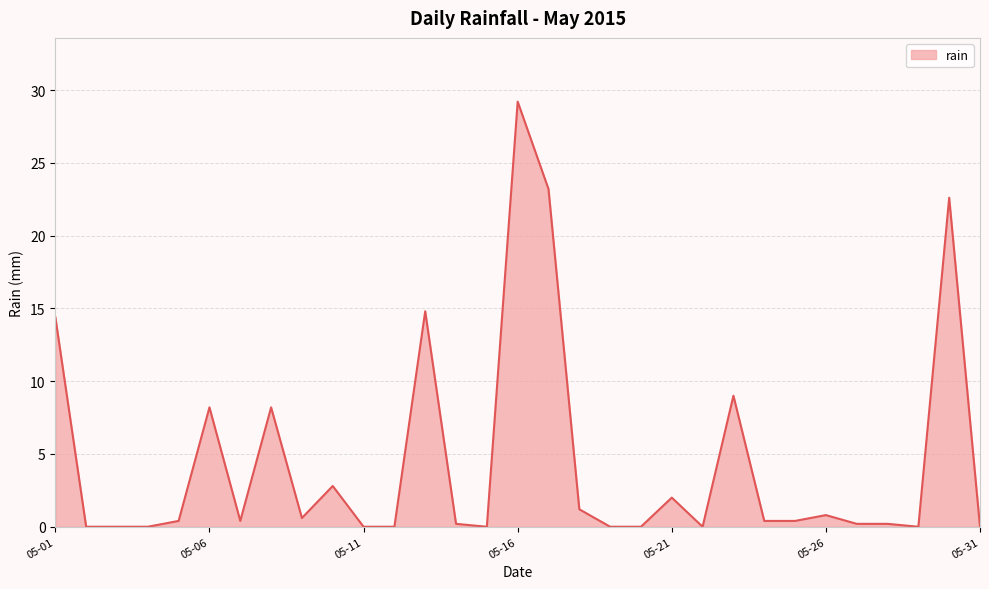

Reading right to left, what are all the values shown in this chart?

0.0	22.6	0.0	0.2	0.2	0.8	0.4	0.4	9.0	0.0	2.0	0.0	0.0	1.2	23.2	29.2	0.0	0.2	14.8	0.0	0.0	2.8	0.6	8.2	0.4	8.2	0.4	0.0	0.0	0.0	14.4